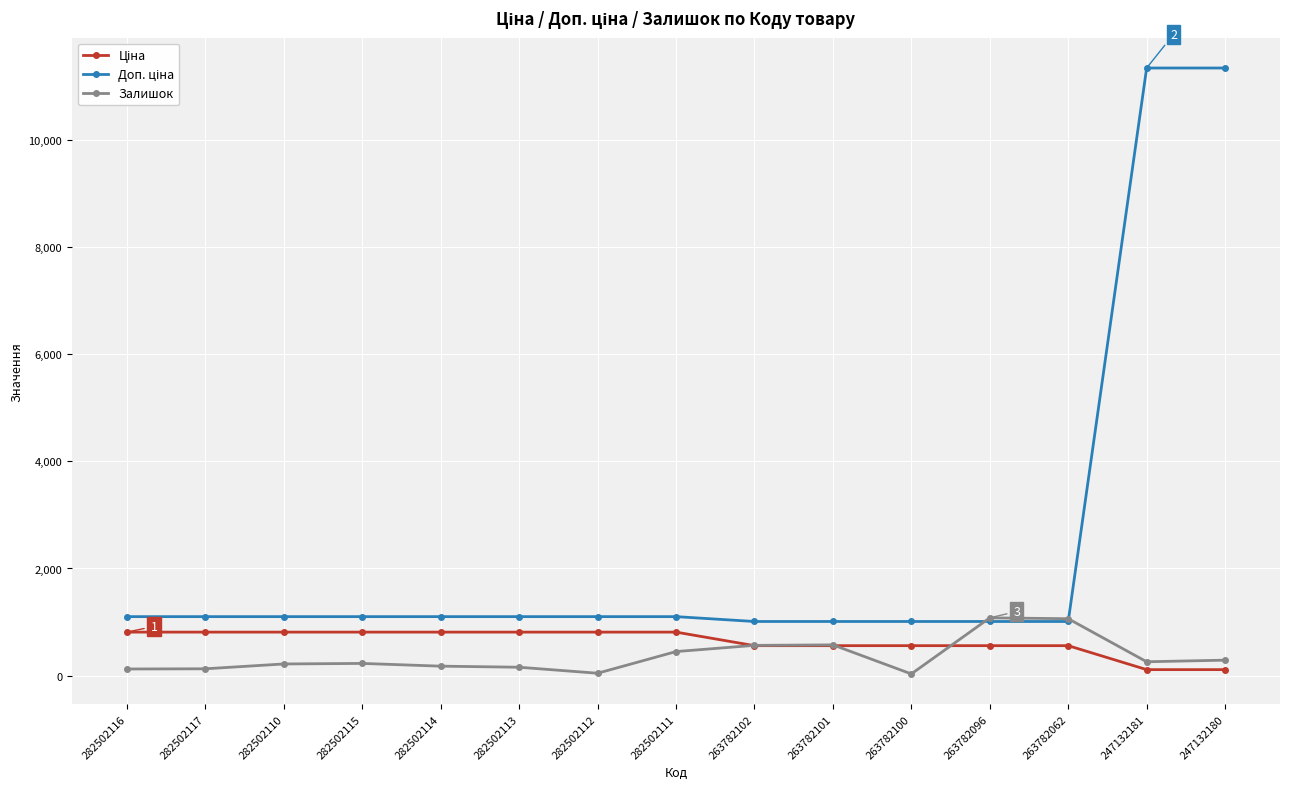

What is the total value across all series at 263782062?

2634.2